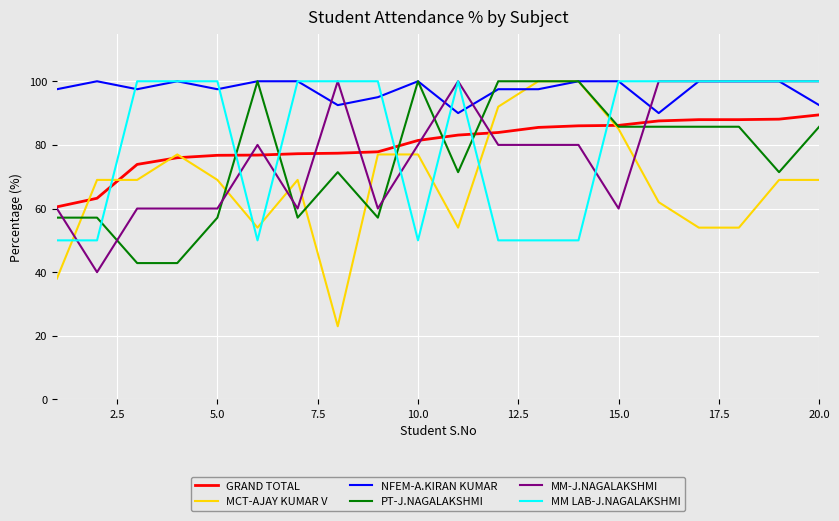

What is the maximum value for MM LAB-J.NAGALAKSHMI?

100.0